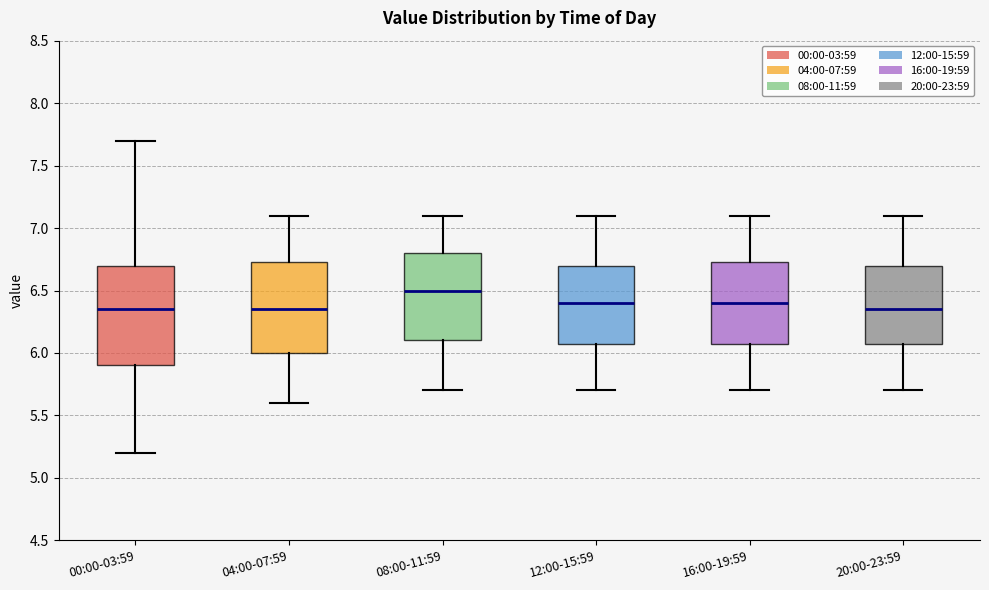

Which box has the highest median line?

08:00-11:59